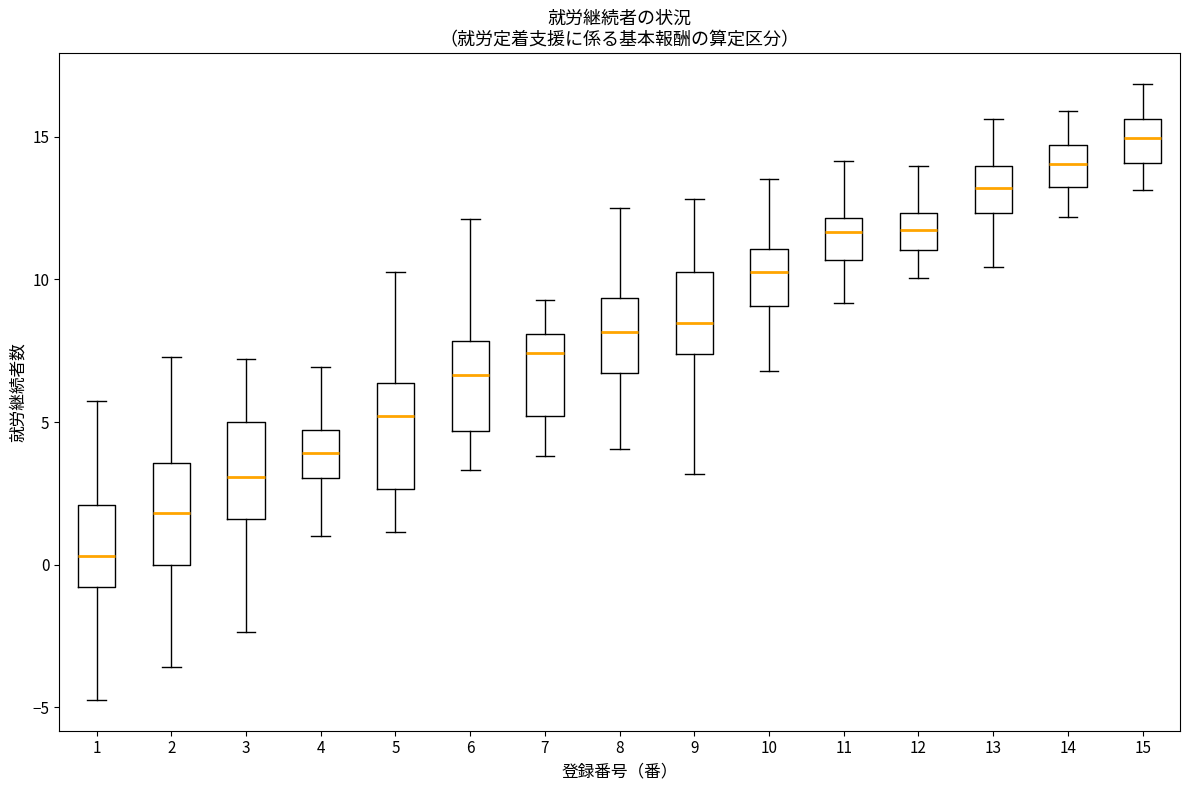

Which box's median line is the lowest?

1